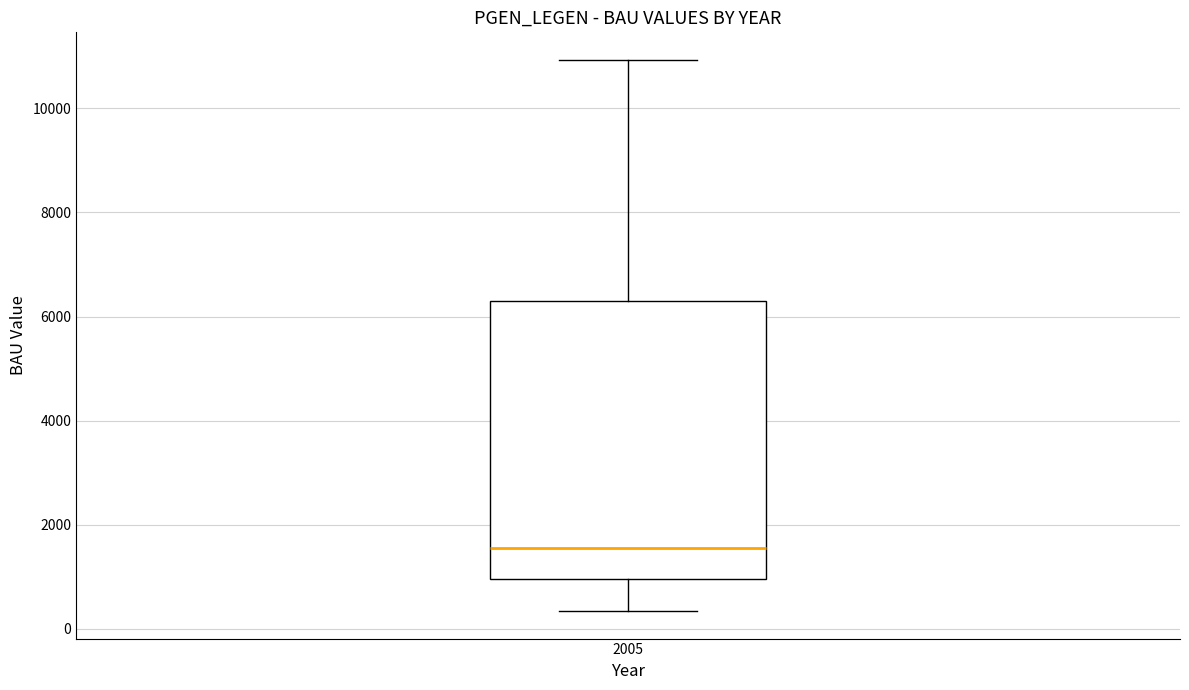

Read this box plot against the y-axis: the position of the median line, the range covered by the box, and the ends of both whiskers. The values are not printed on the chart, so give them approximately, as read against the axis.

median 1600, box 1000 to 6400, whiskers 400 to 11000